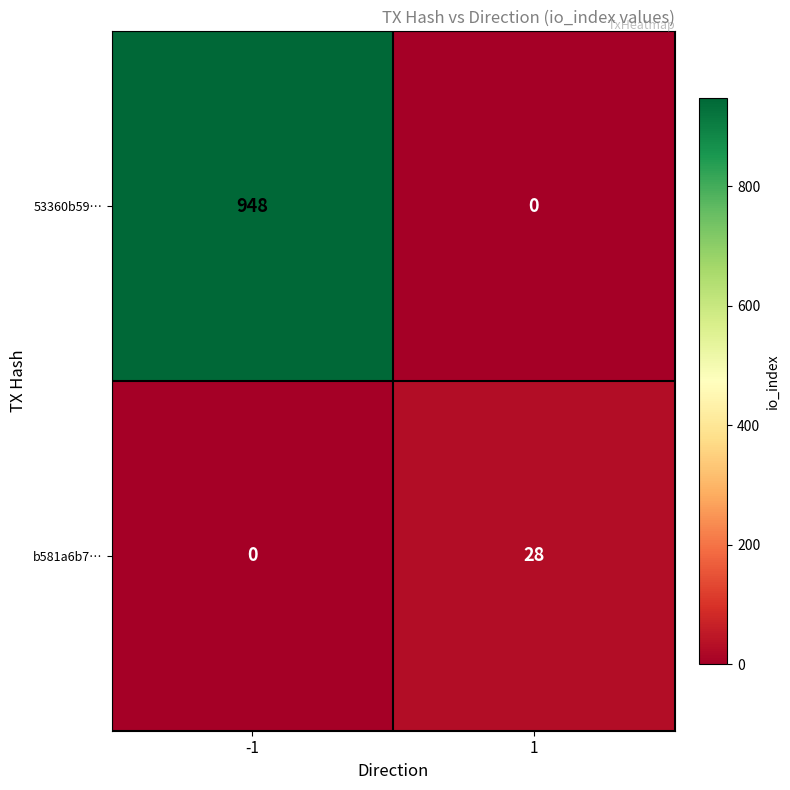

Which series changed the most between -1 and 1?

53360b59…